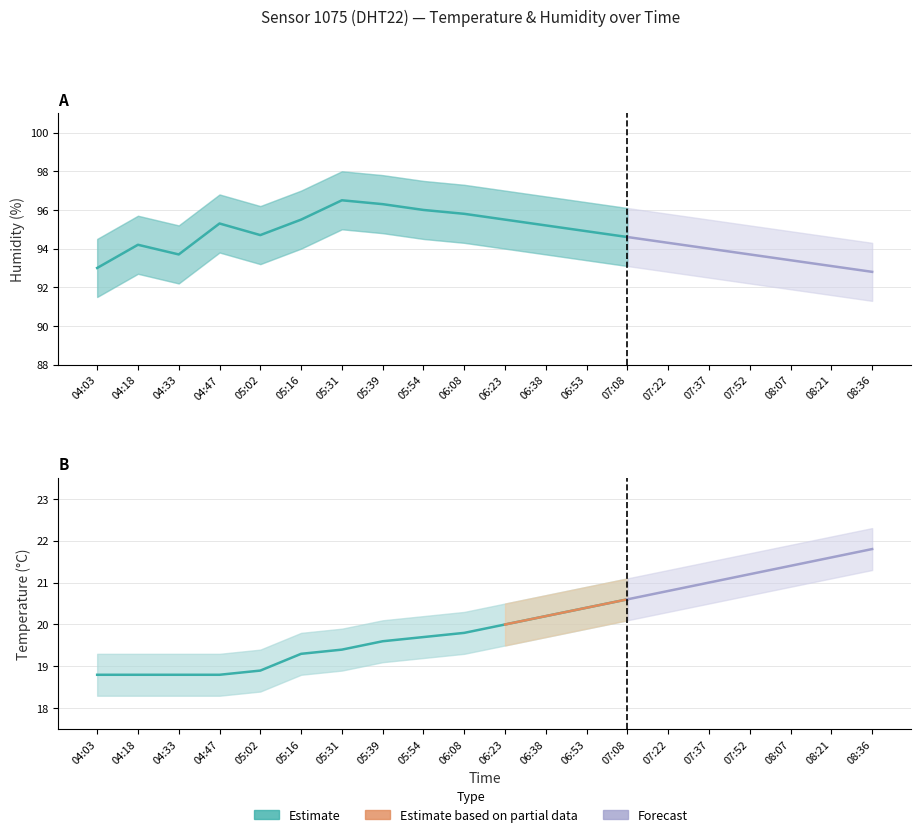

What is the difference between the maximum and minimum values in the temperature_upper series?

3.0